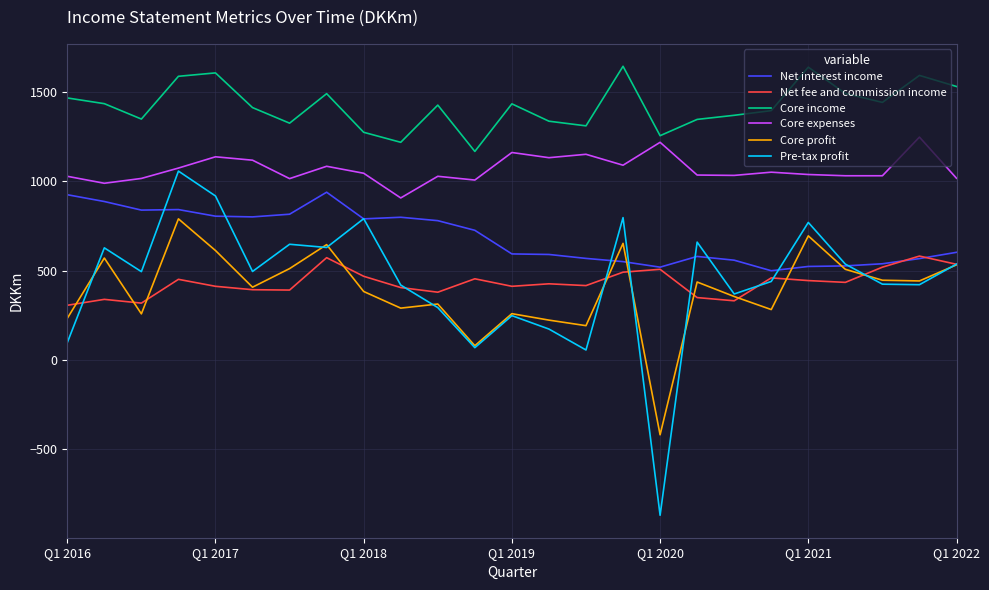

True or false: Core income and Core profit cross at least once.

False